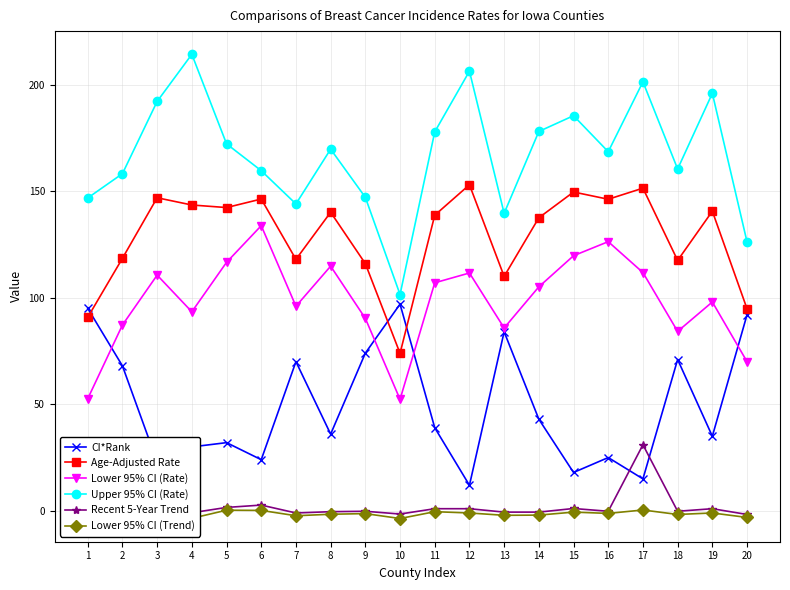

Where is Recent 5-Year Trend nearest to the value 14?

3